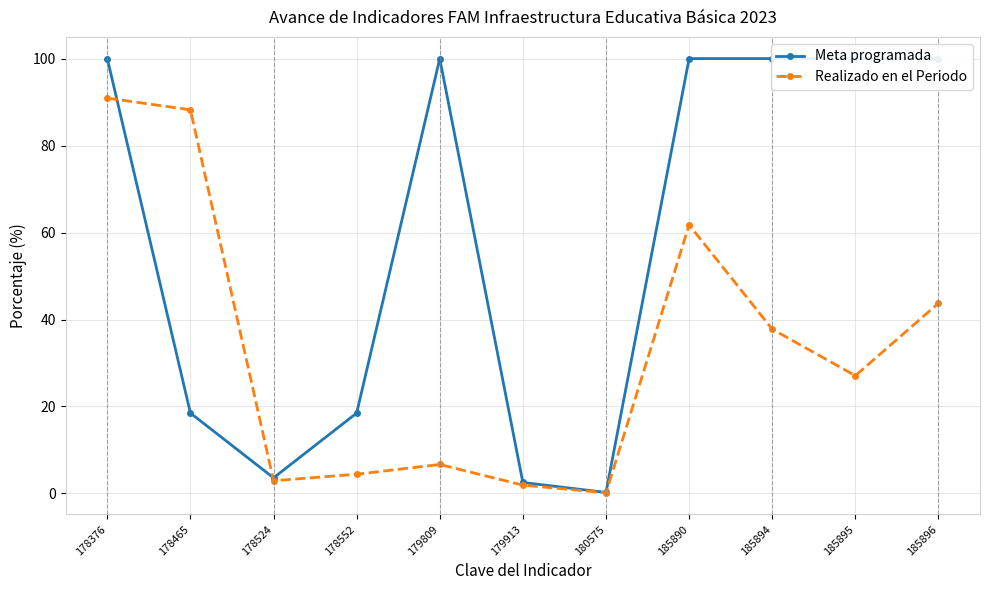

Is the value of Meta programada at 179913 greater than the value of Realizado en el Periodo at 180575?

Yes